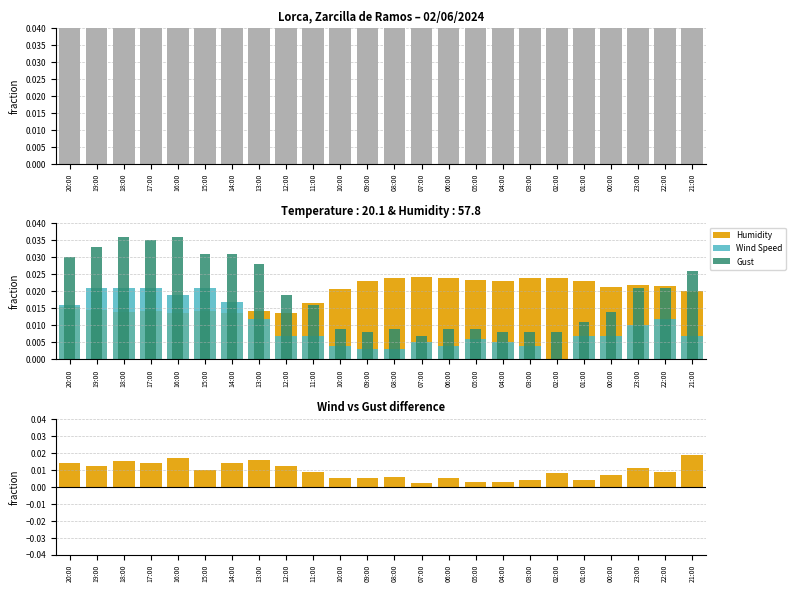

Which has a higher value, 03:00 or 01:00?

01:00